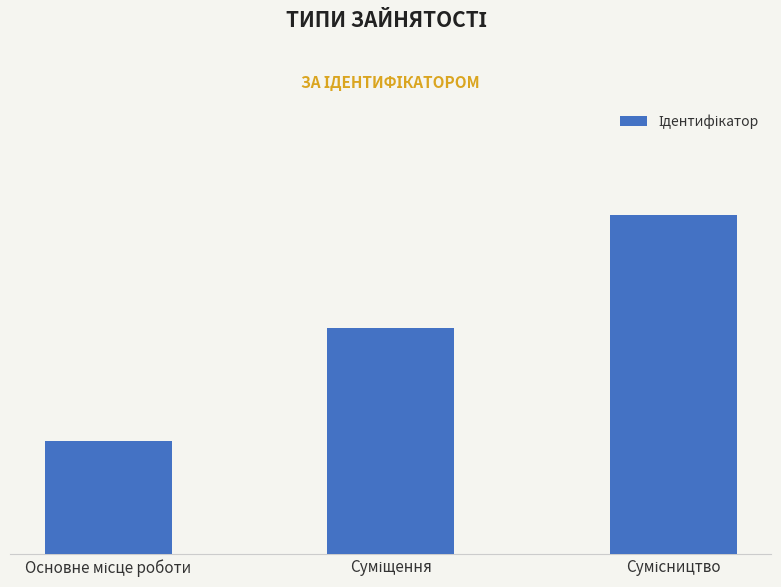

List the labels in order of value, smallest first.

Основне місце роботи, Суміщення, Сумісництво